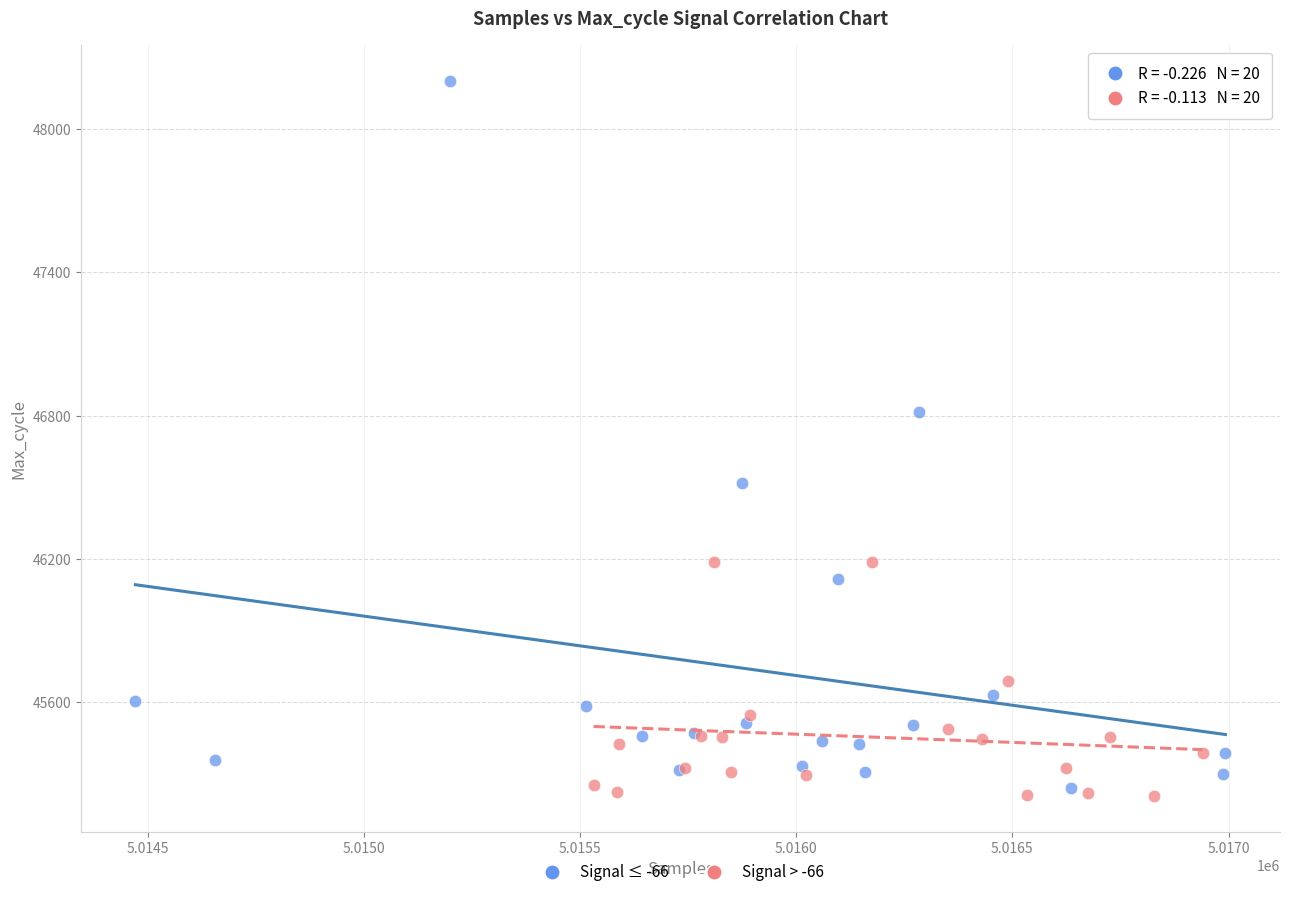

Which series has the largest Y range (max minus min)?

Signal ≤ -66